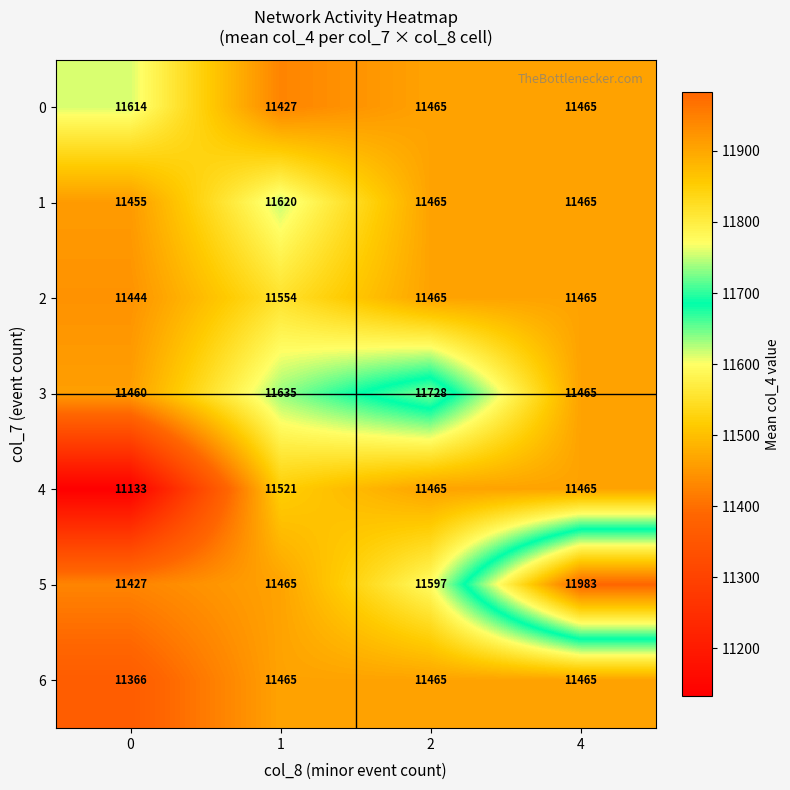

What is the difference between the 3 values at 2 and 1?

93